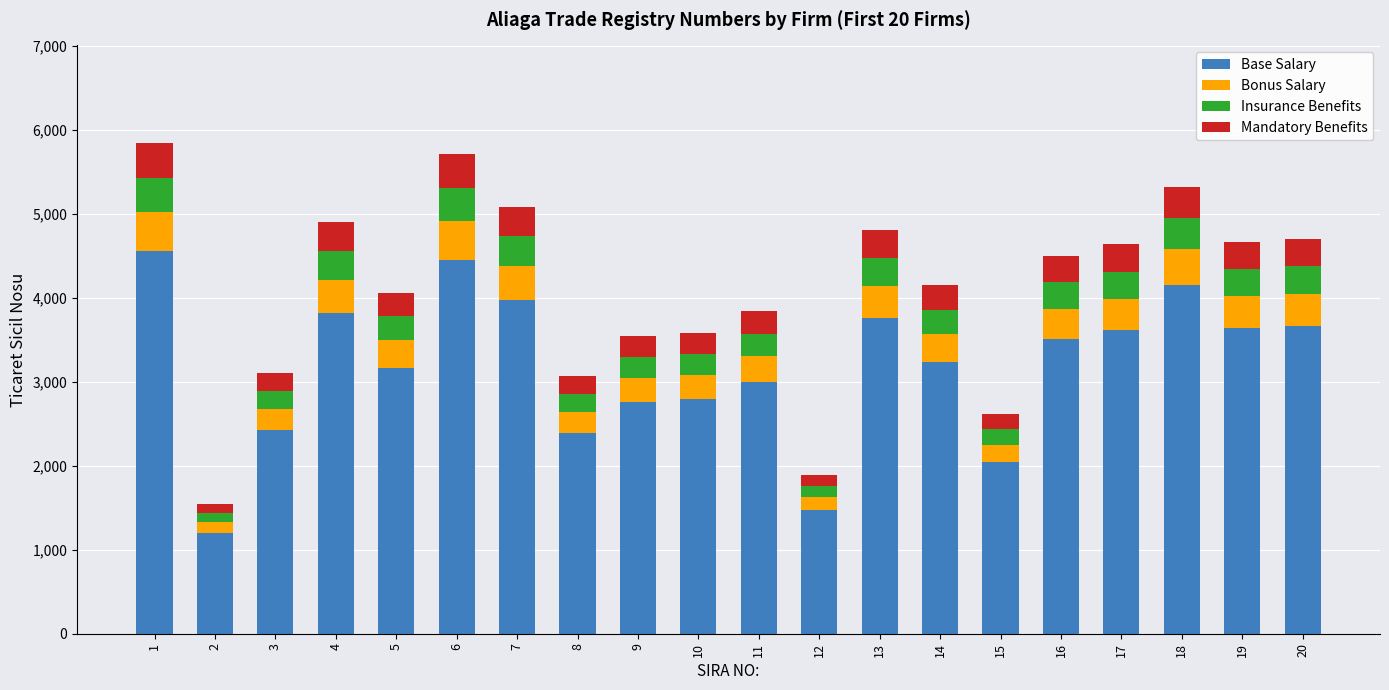

How many data points in Base Salary are less than 3512?

10